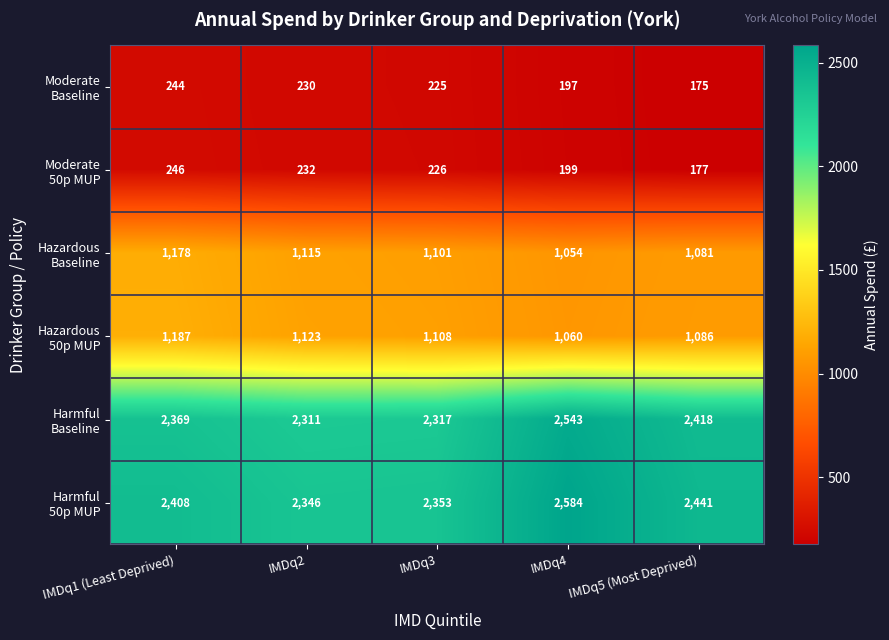

At which category is the sum across all series the highest?

IMDq4